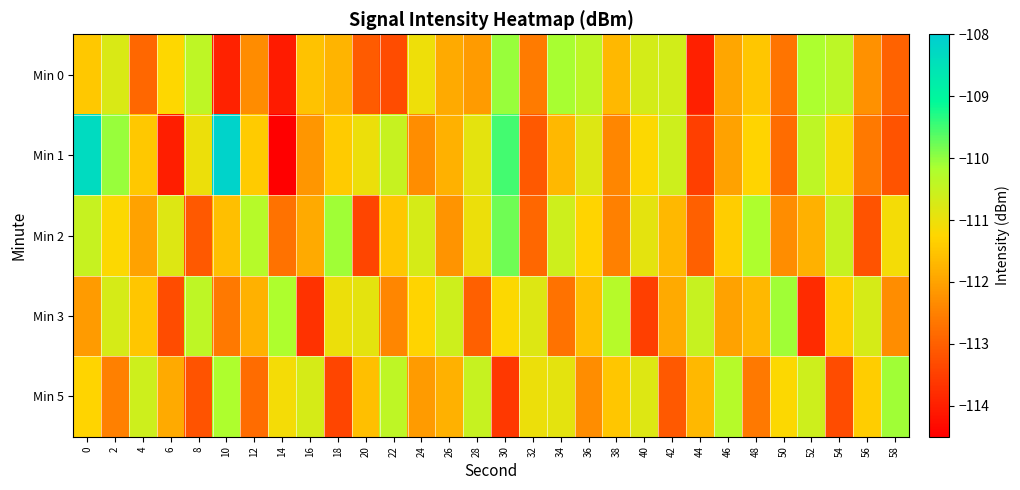

Which label corresponds to the largest value in the chart?

10